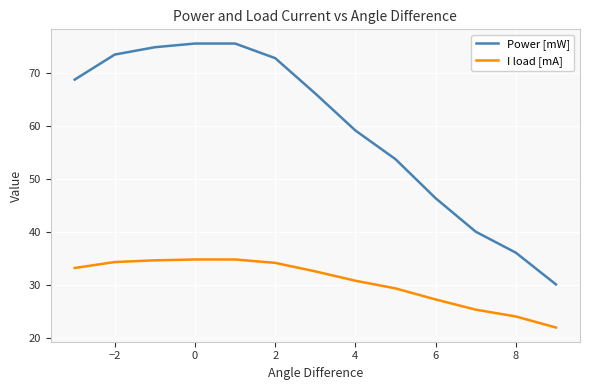

True or false: I load [mA] and Power [mW] cross at least once.

False